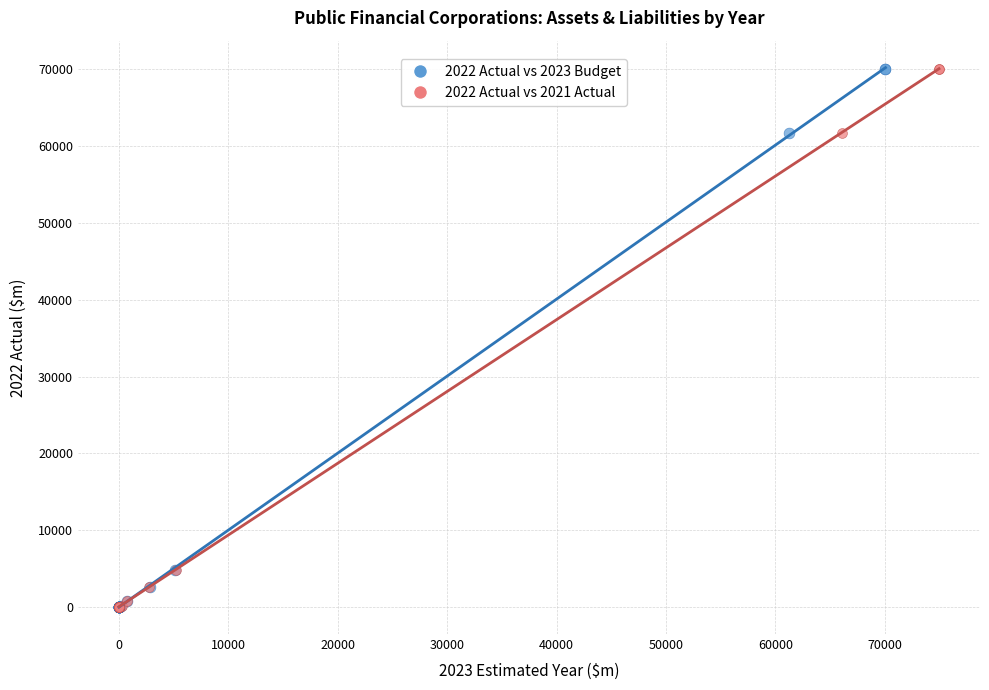

What are all the series names shown in the legend?

2022 Actual vs 2023 Budget, 2022 Actual vs 2021 Actual